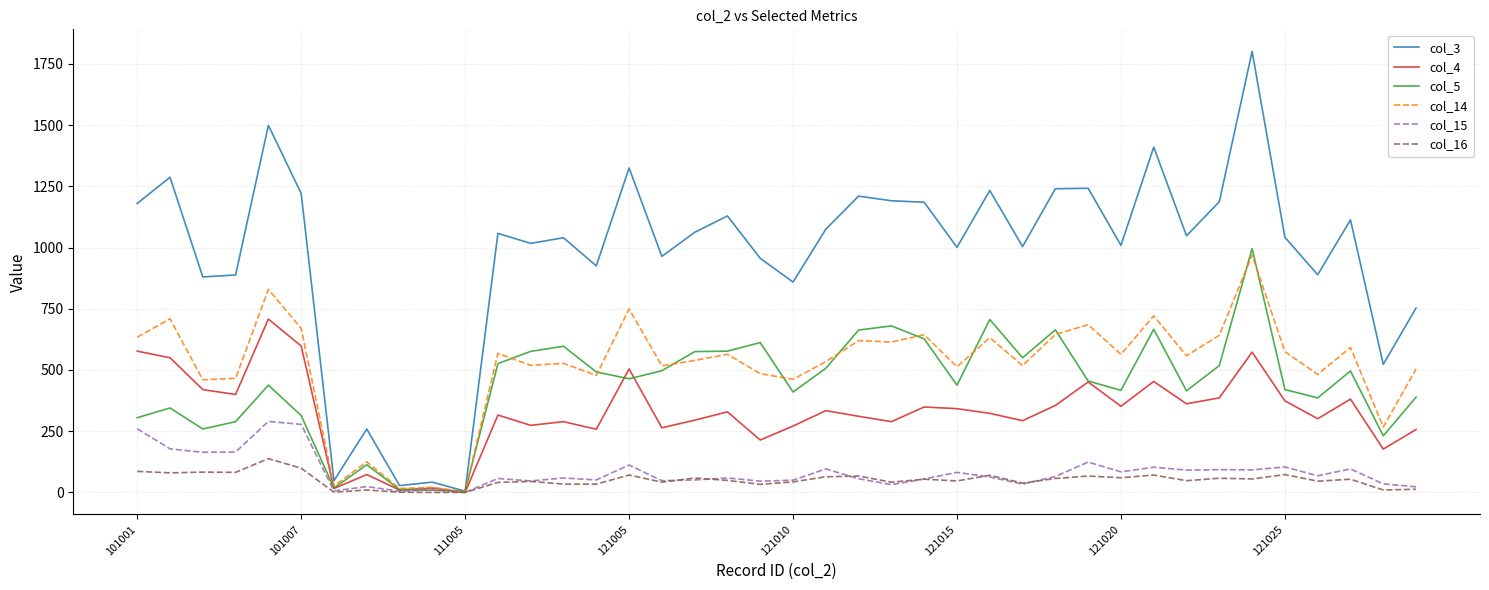

What is the maximum value shown in the chart?

1801